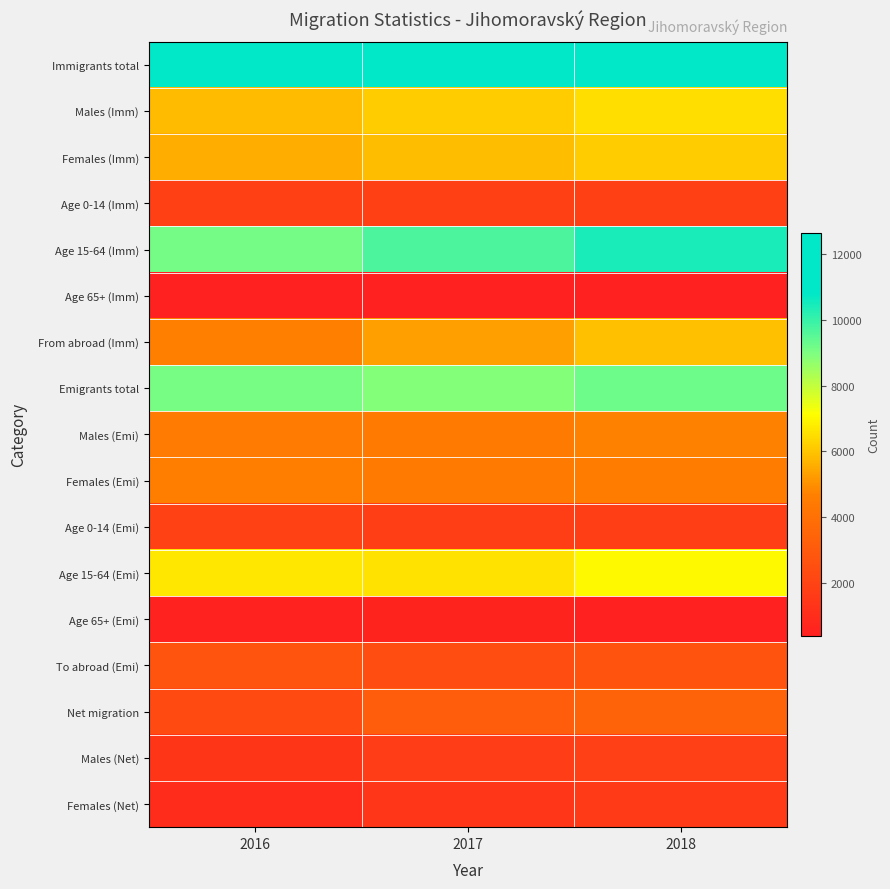

At which category is the sum across all series the highest?

2018